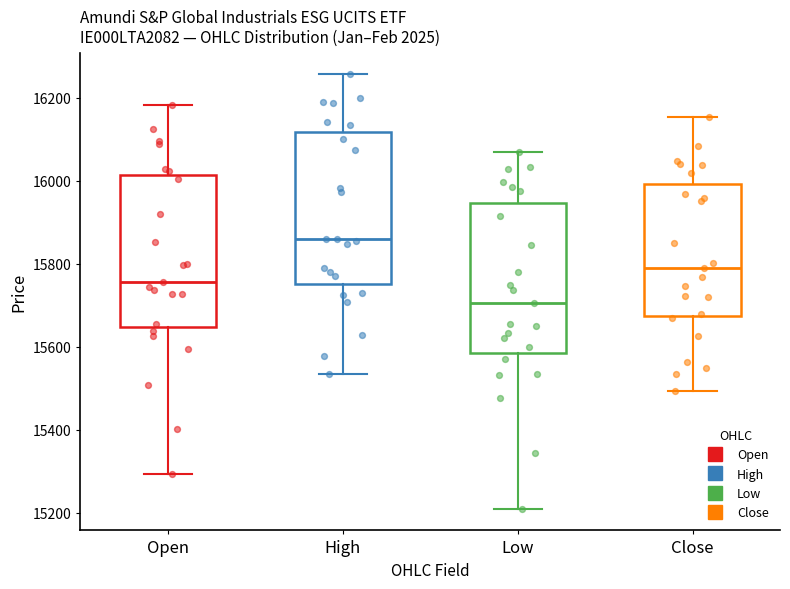

Reading left to right, read every box against the y-axis: the position of its median line, the range the box covers, and the ends of its whiskers. The values are not printed on the chart, so give them approximately, as read against the axis.

Open: median 15760, box 15640 to 16020, whiskers 15300 to 16180
High: median 15860, box 15760 to 16120, whiskers 15540 to 16260
Low: median 15700, box 15580 to 15940, whiskers 15220 to 16060
Close: median 15780, box 15680 to 16000, whiskers 15500 to 16160